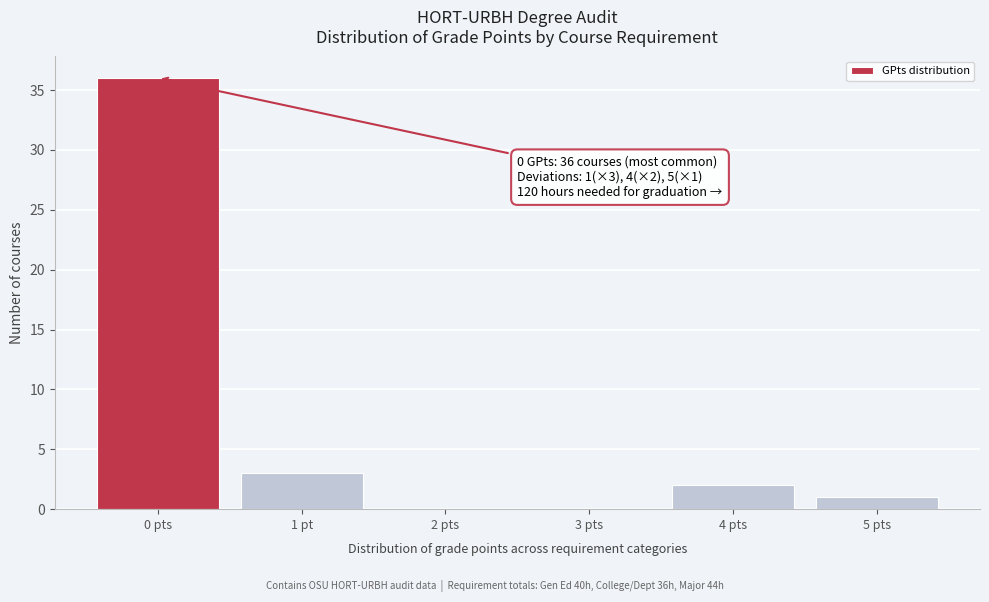

Reading left to right, what are all the values shown in this chart?

0 pts=36	1 pt=3	2 pts=0	3 pts=0	4 pts=2	5 pts=1